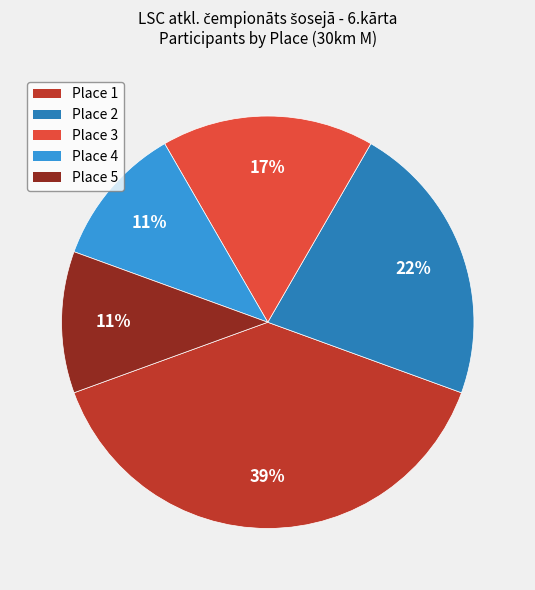

True or false: Place 2 accounts for 17% of the total.

False